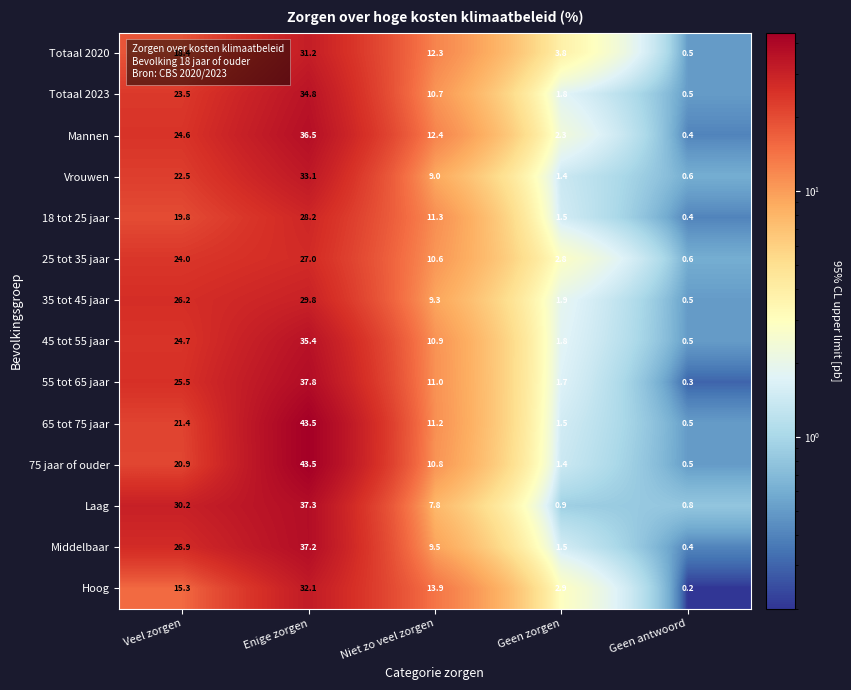

At which label is Totaal 2023 closest to 17?

Niet zo veel zorgen